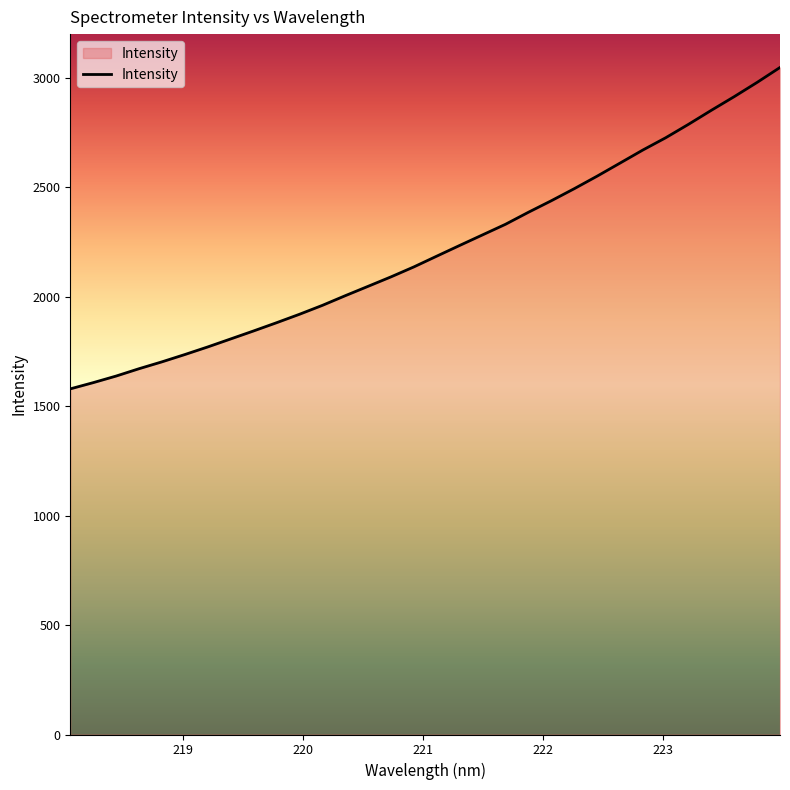

What is the difference between the maximum and minimum values?

1468.2